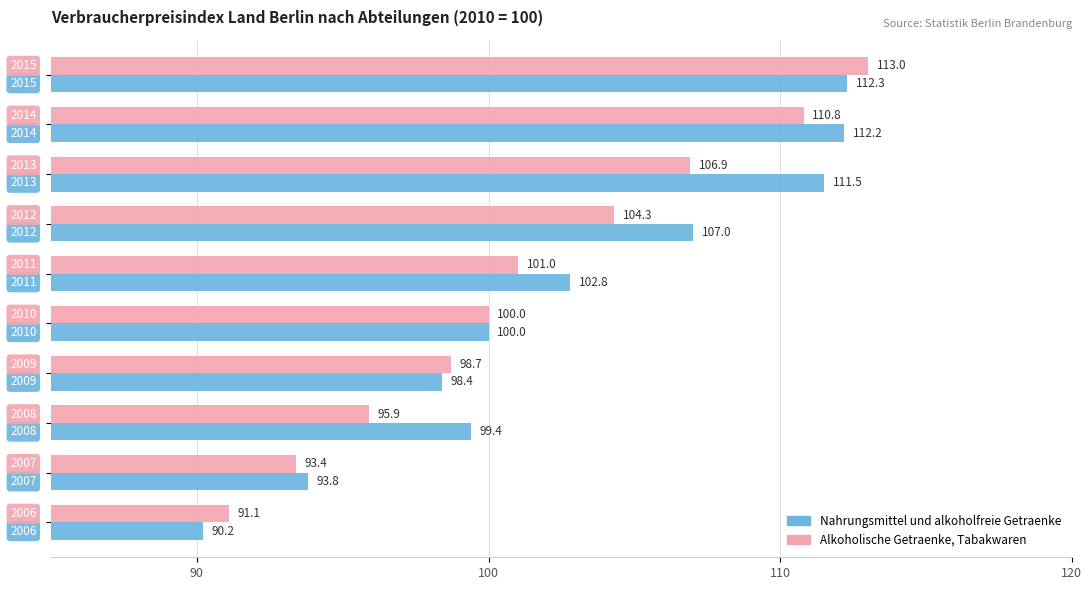

Which series has the largest total across all categories?

Nahrungsmittel und alkoholfreie Getraenke